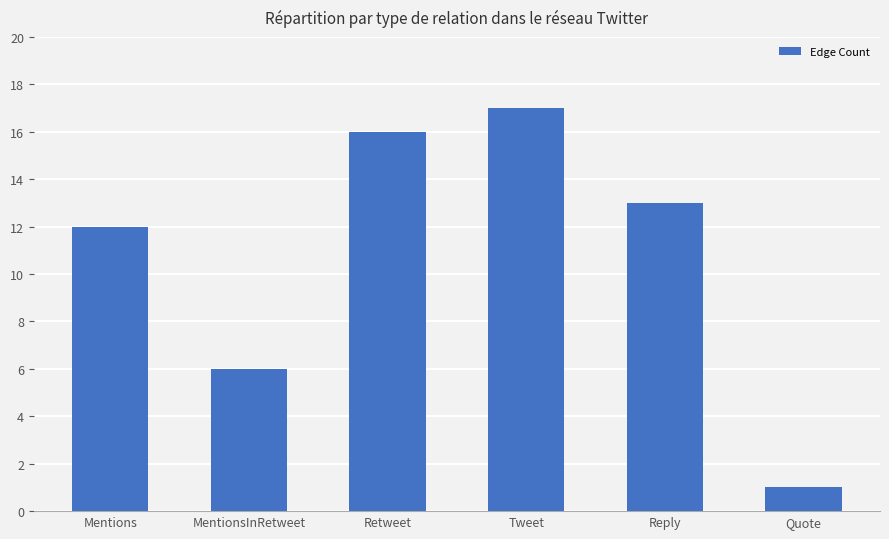

The value at Mentions is 6. True or false?

False